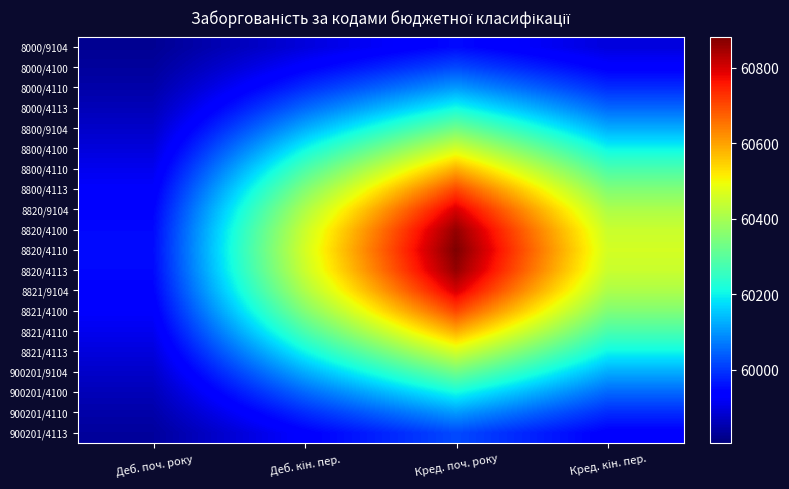

At how many categories does at least one series exceed 60703?

1